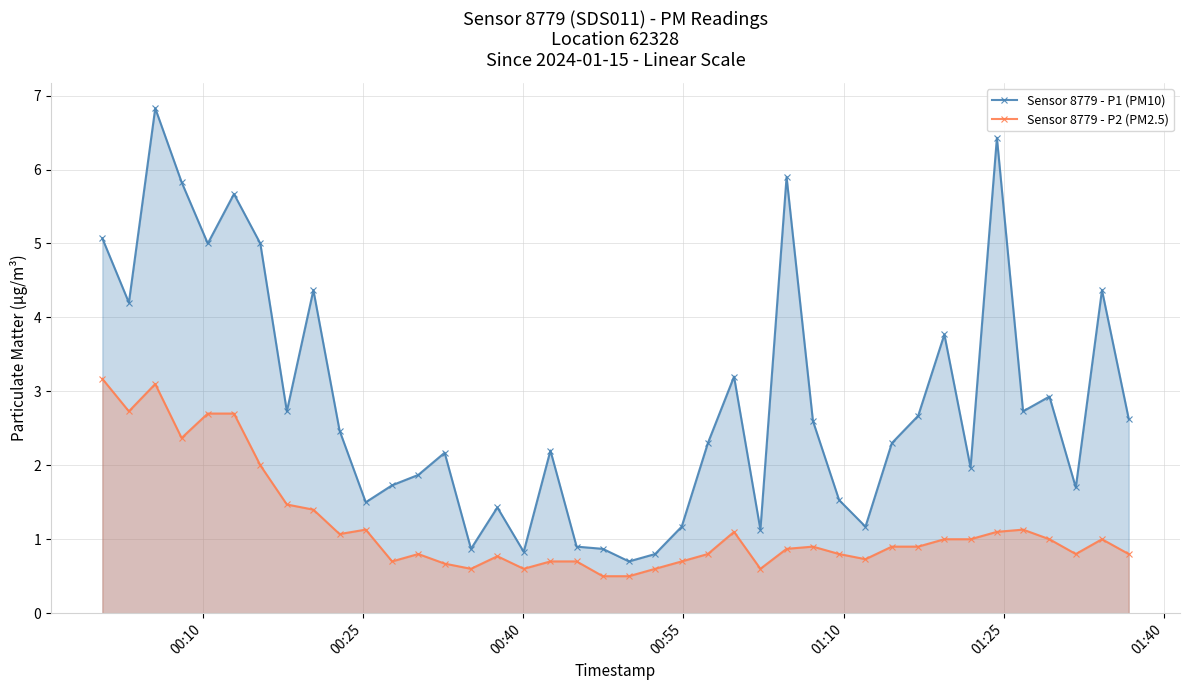

True or false: Sensor 8779 - P2 (PM2.5) has more than 2 interior local peaks.

True